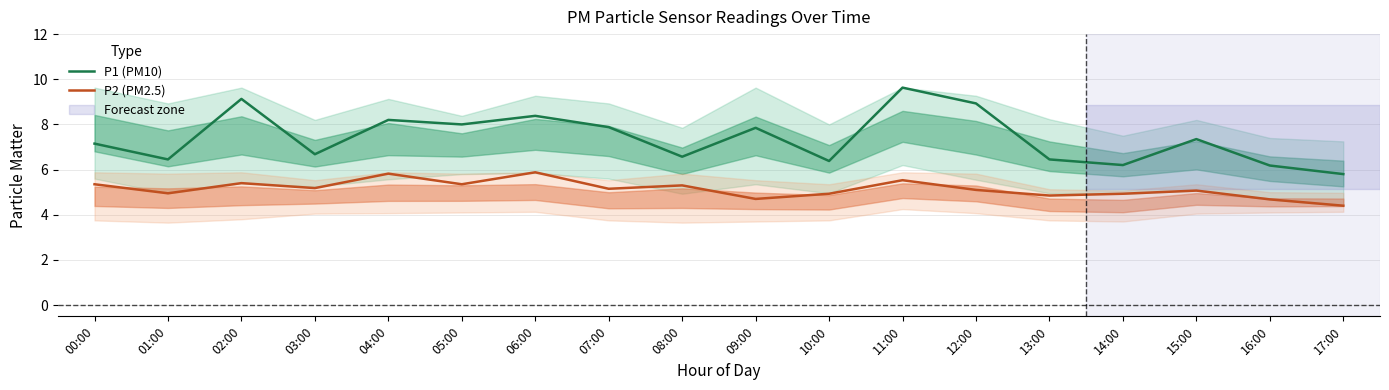

Reading right to left, list all the values displayed in this chart.

P1 (PM10): 5.8	6.2	7.3	6.2	6.5	8.9	9.6	6.4	7.8	6.6	7.9	8.4	8.0	8.2	6.7	9.1	6.5	7.2
P2 (PM2.5): 4.4	4.7	5.1	4.9	4.8	5.1	5.5	4.9	4.7	5.3	5.2	5.9	5.3	5.8	5.2	5.4	5.0	5.3